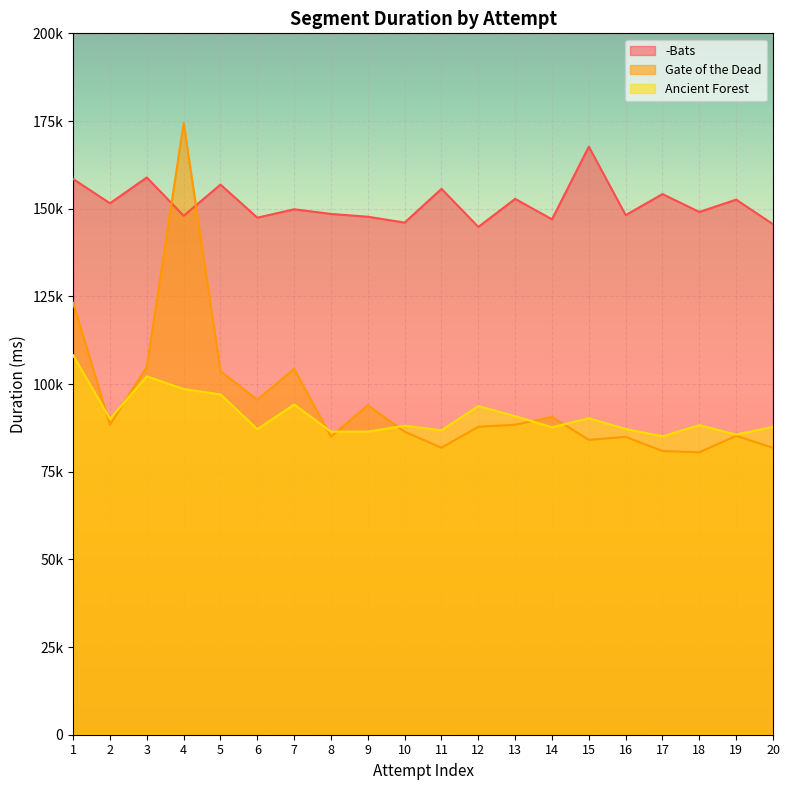

What is the value of the Gate of the Dead point at the 12th from the left?

87815